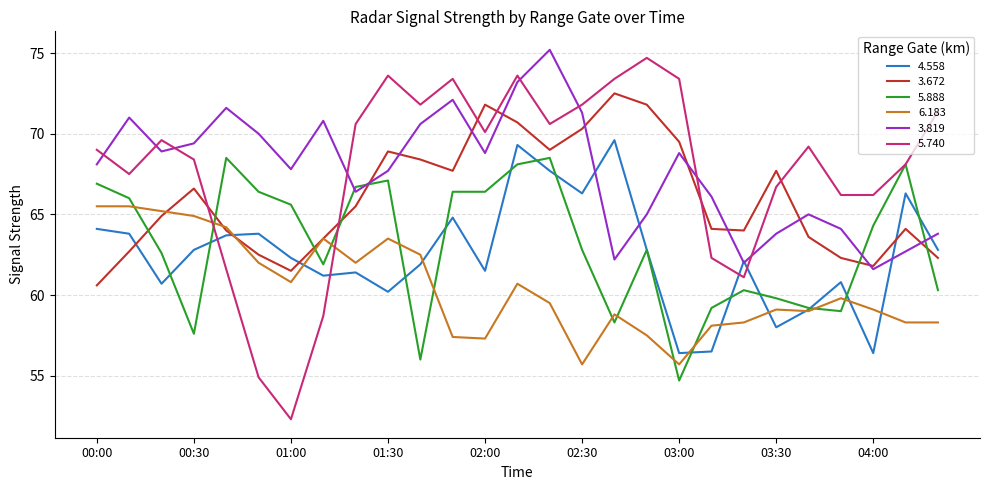

Does the chart have visible grid lines?

Yes